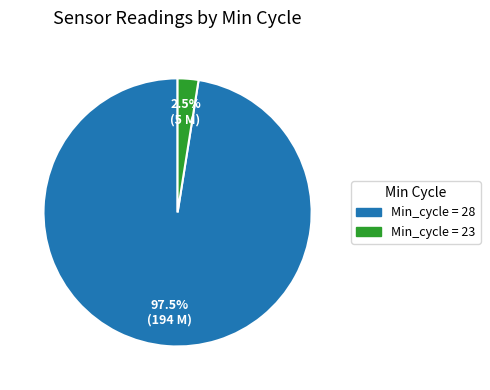

Does any single category account for the majority?

Yes